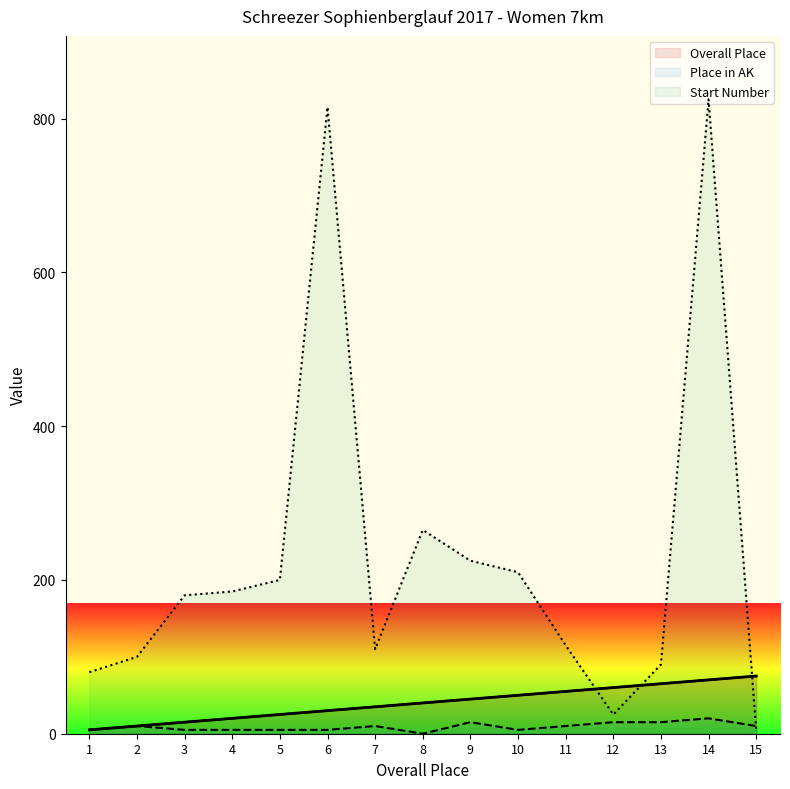

True or false: Overall Place and Place in AK intersect in this chart.

False